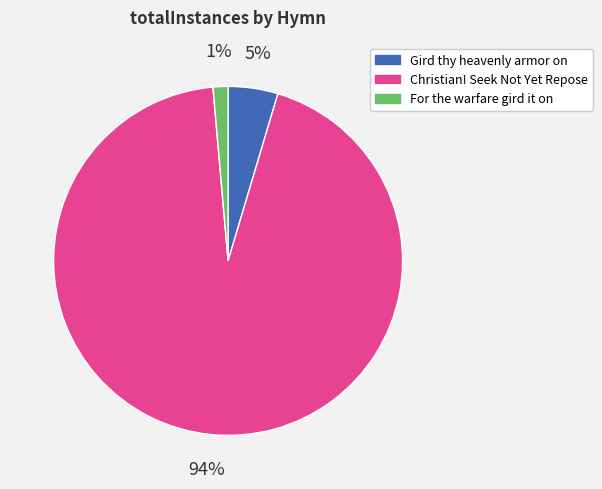

Which slice is the largest?

Christian! Seek Not Yet Repose